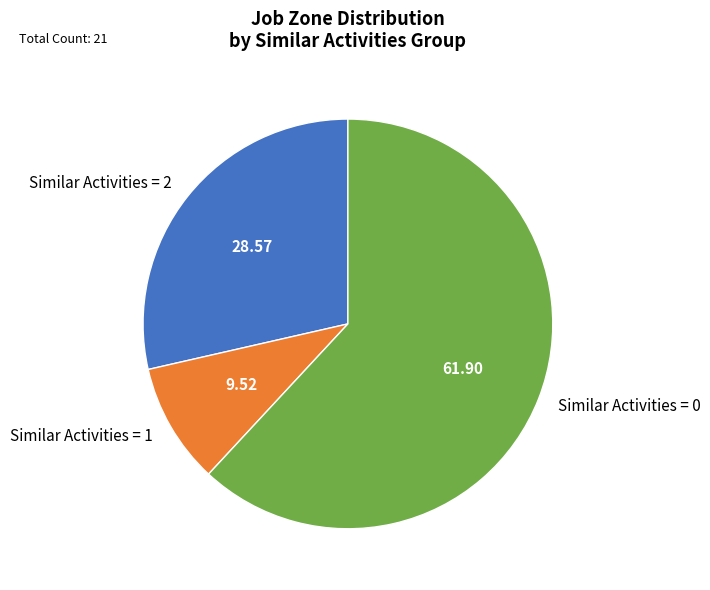

Combined, do Similar Activities = 0 and Similar Activities = 2 account for over 50%?

Yes